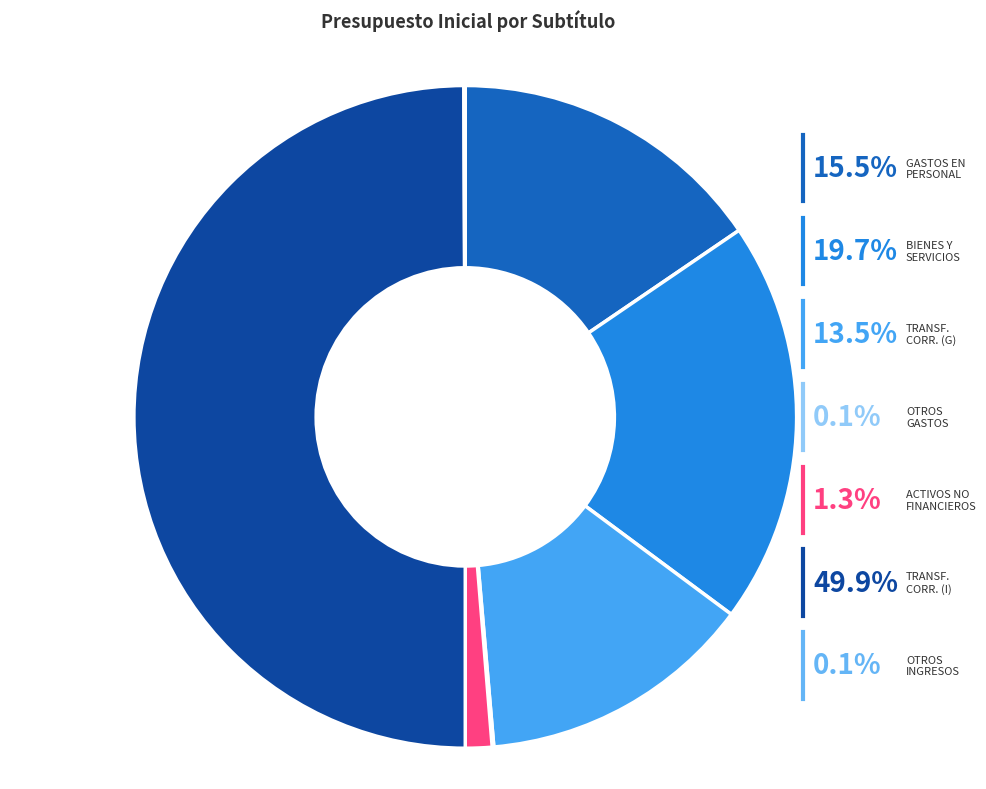

True or false: OTROS GASTOS CORRIENTES accounts for 0% of the total.

True